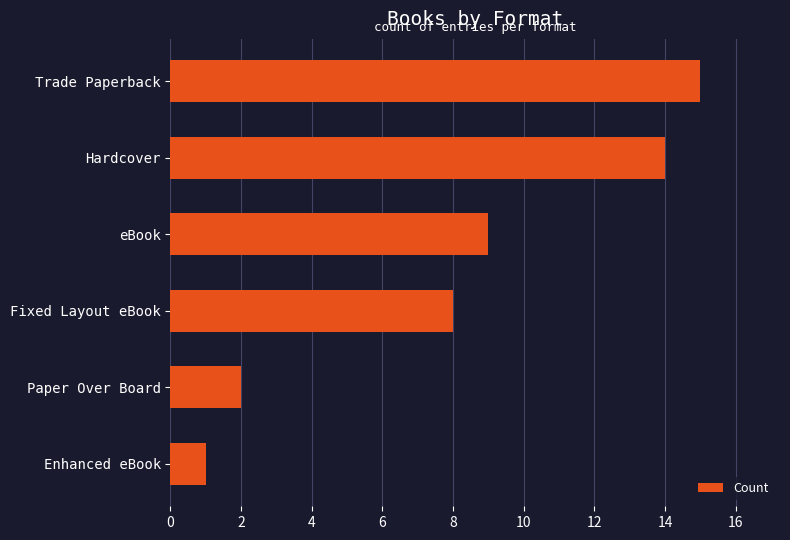

What is the sum of all values?

49